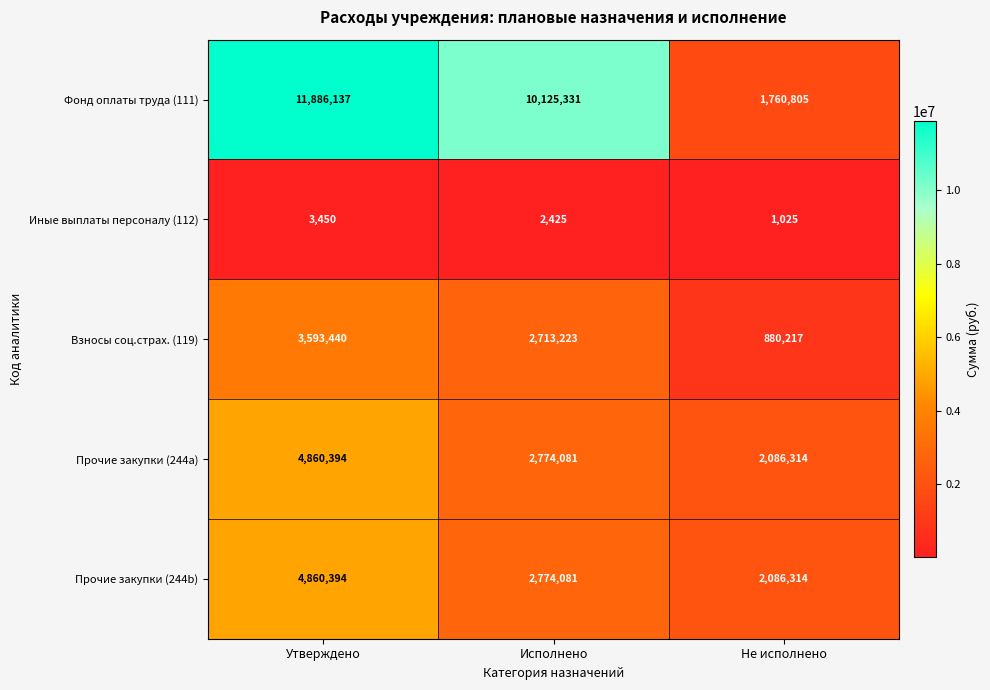

What is the difference between the maximum and second lowest values in the Фонд оплаты труда (111) series?

1760806